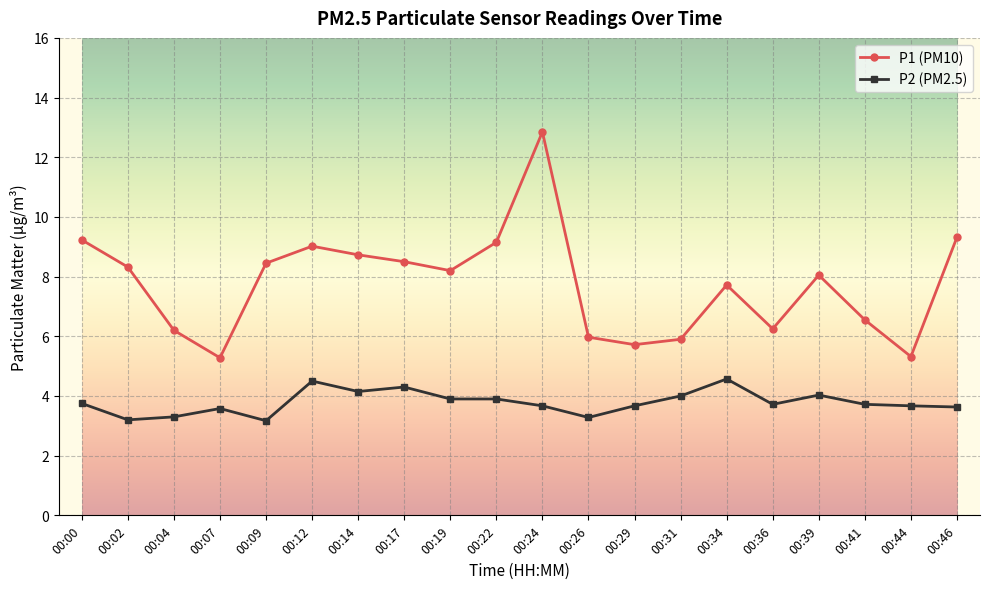

What is the smallest value displayed?

3.2